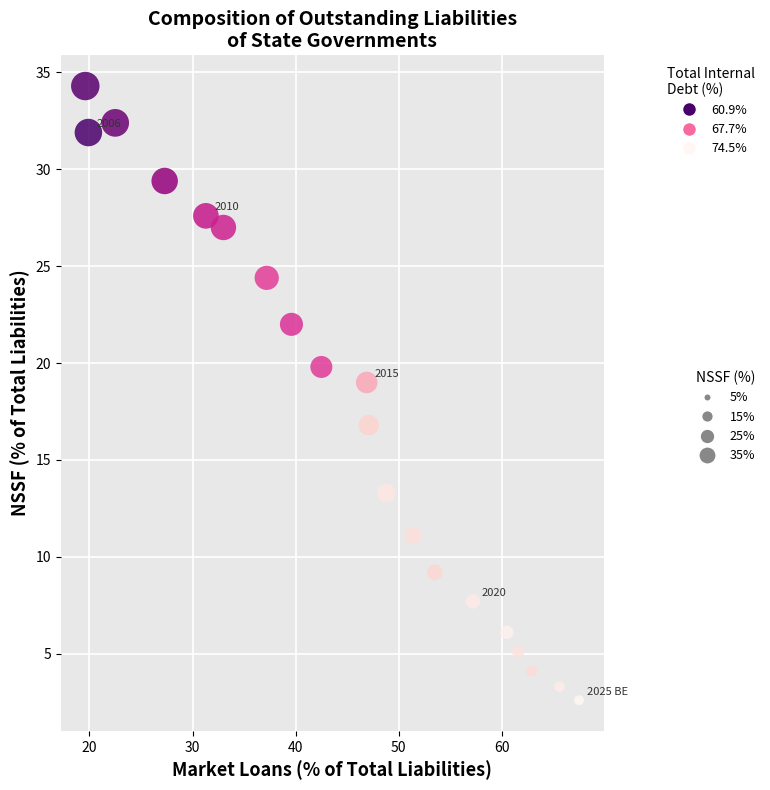

What is the range of Y values (max minus min)?

31.7